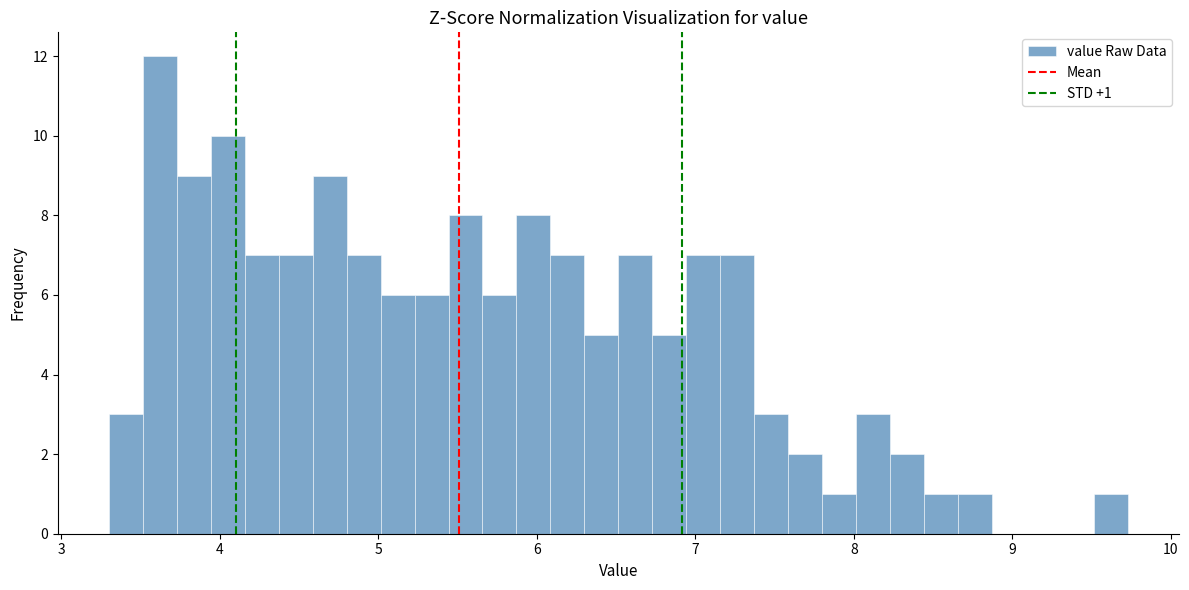

Read against the x-axis, roughly where is the centre of the tallest bar?

3.6